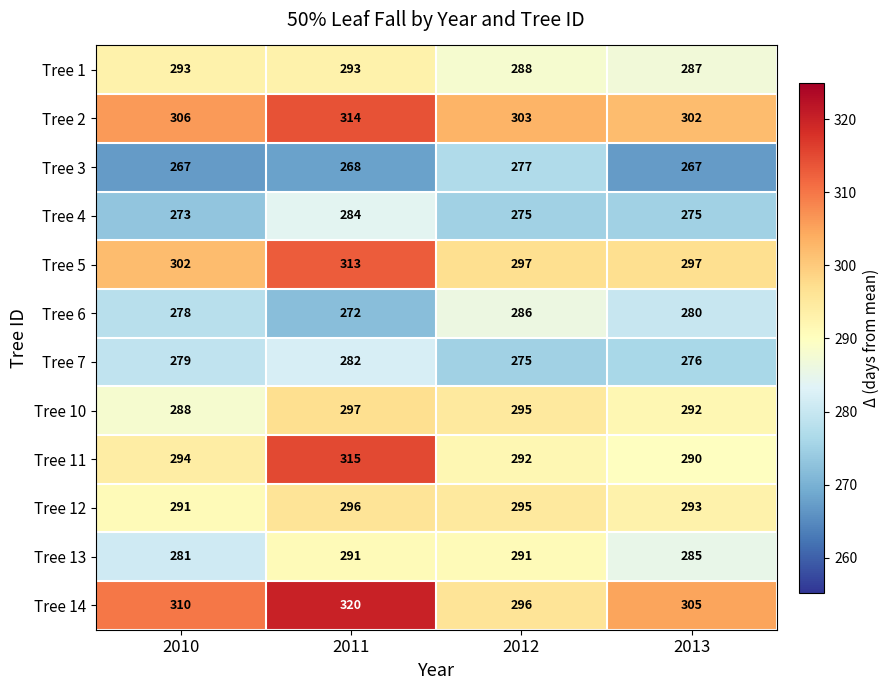

The value of Tree 1 at 2010 is 293. True or false?

True